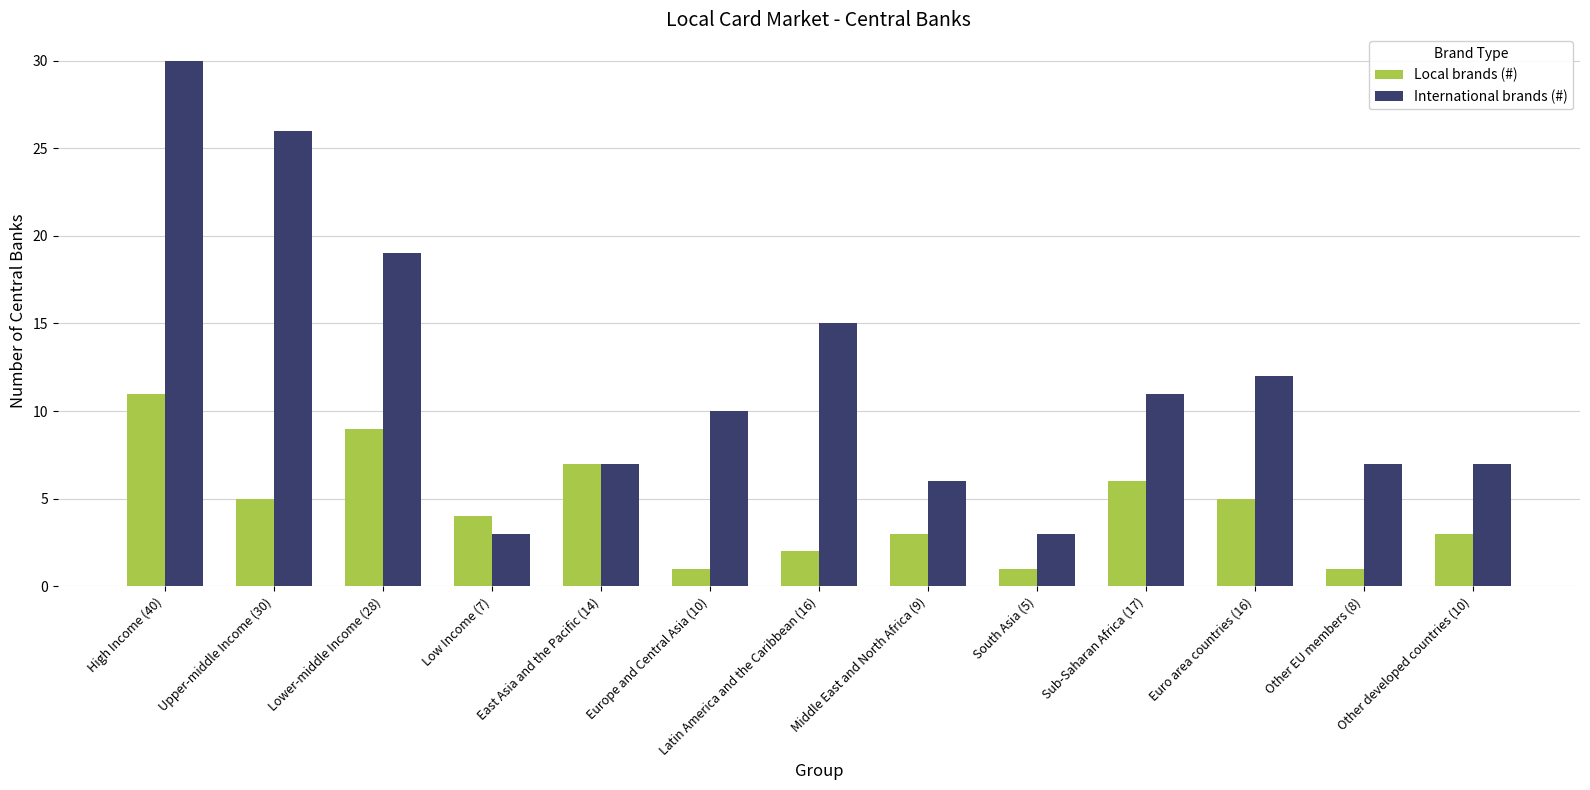

How many groups of bars are there?

13